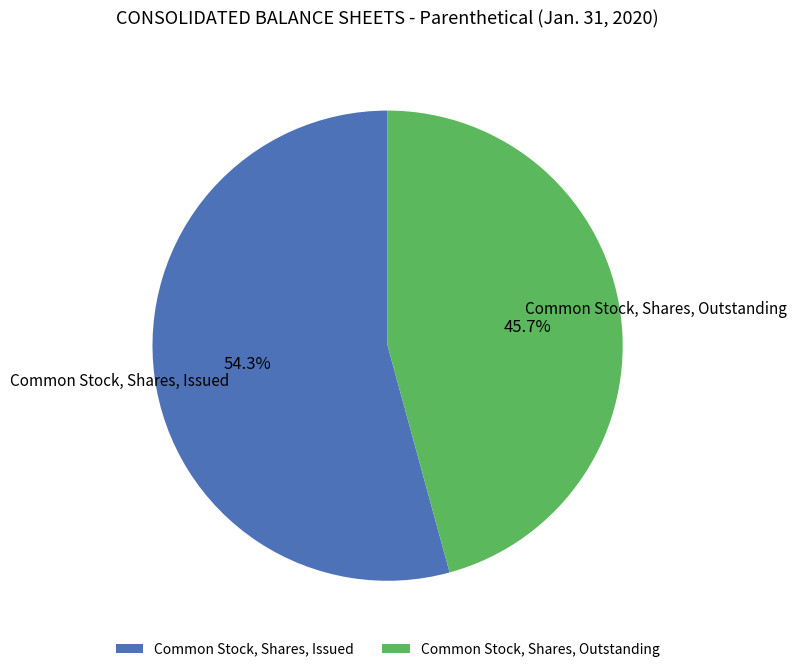

To the nearest percent, what percentage of the pie is Common Stock, Shares, Issued?

54%